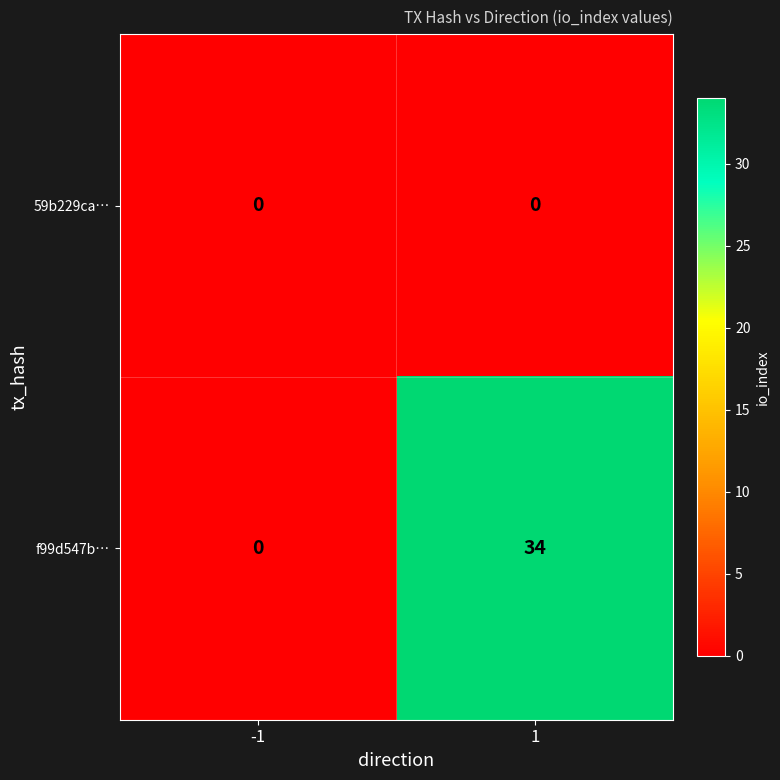

Which series has the largest range (max minus min)?

f99d547b…